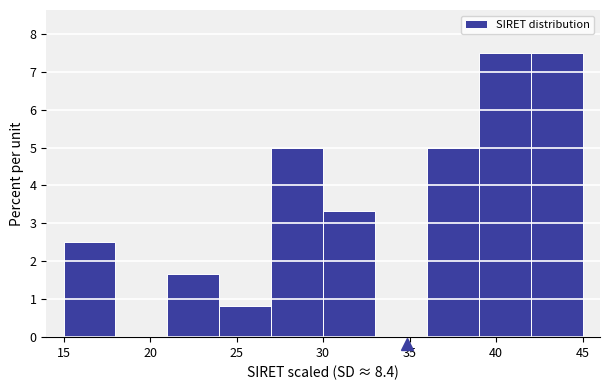

How tall is the bar that spans 30 to 33 on the x-axis? The values are not printed on the chart, so give them approximately, as read against the axis.

3.3